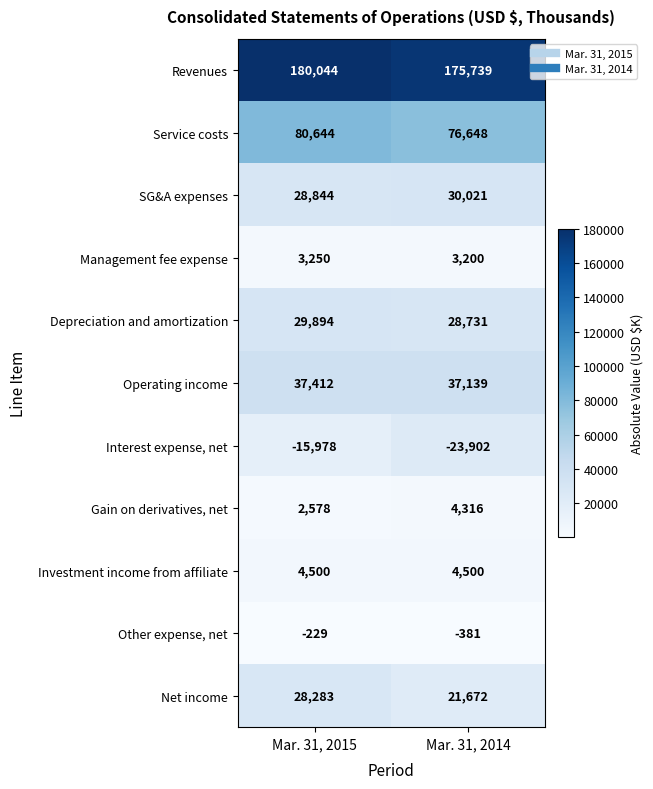

How many data points does each series have?

2